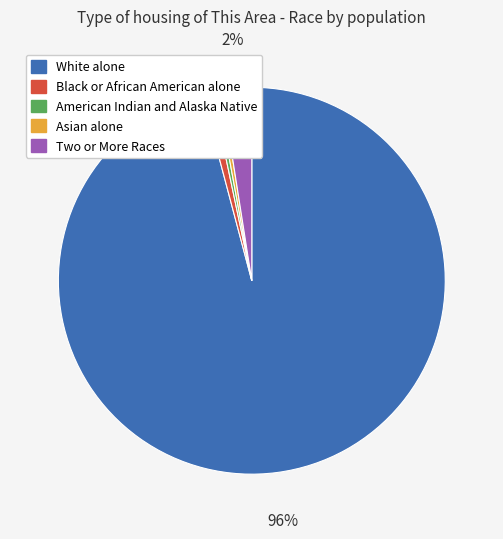

The American Indian and Alaska Native slice represents 0% of the pie. True or false?

True